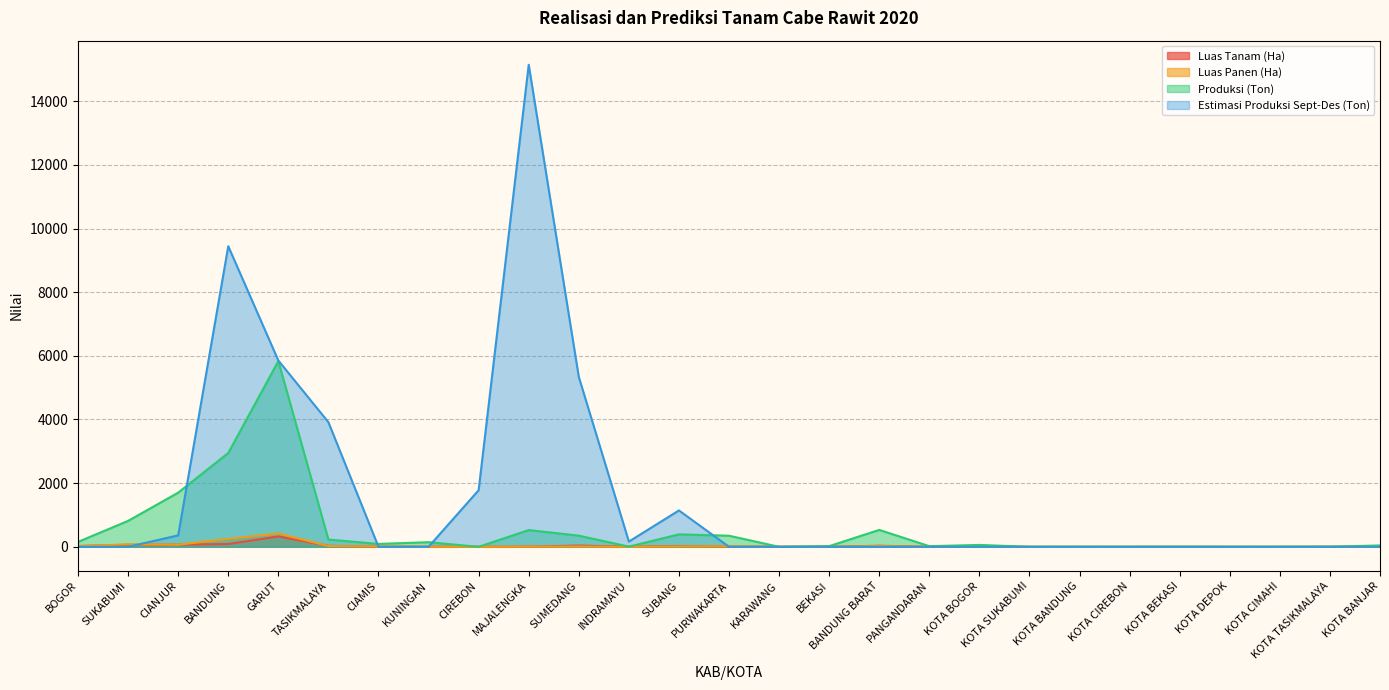

What is the difference between the maximum and second lowest values in the Luas Panen (Ha) series?

419.0